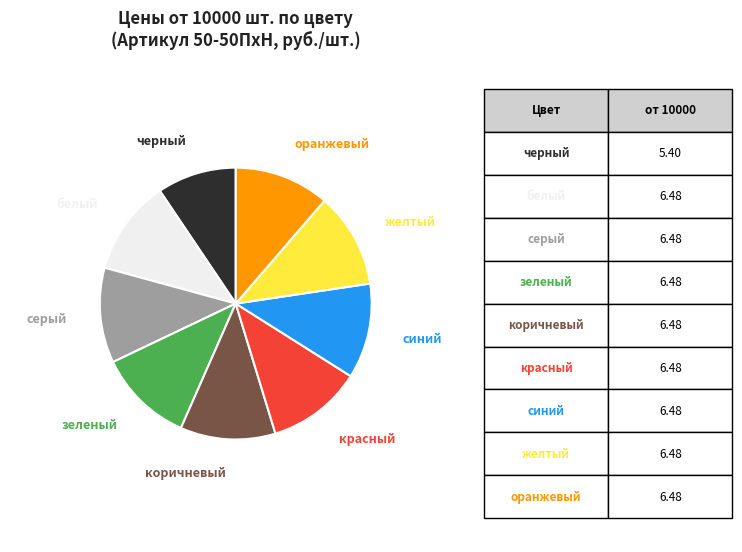

Does any single category account for the majority?

No